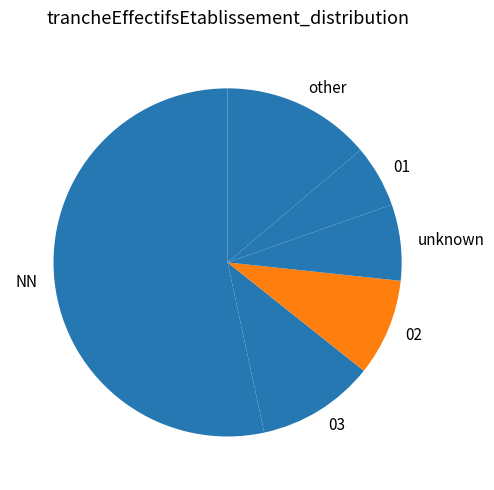

The other slice represents 14% of the pie. True or false?

True